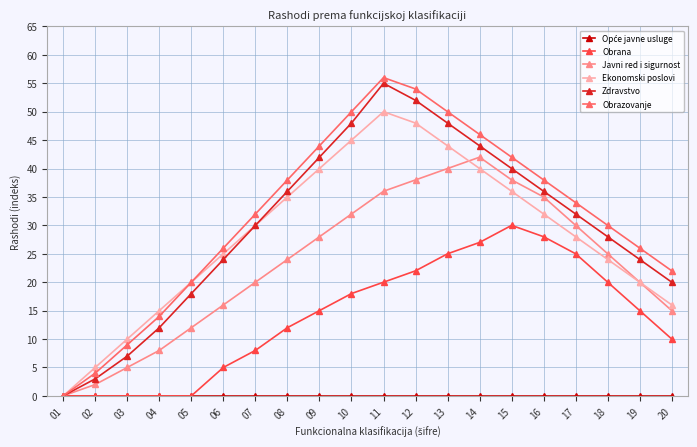

At how many categories does at least one series exceed 35?

9